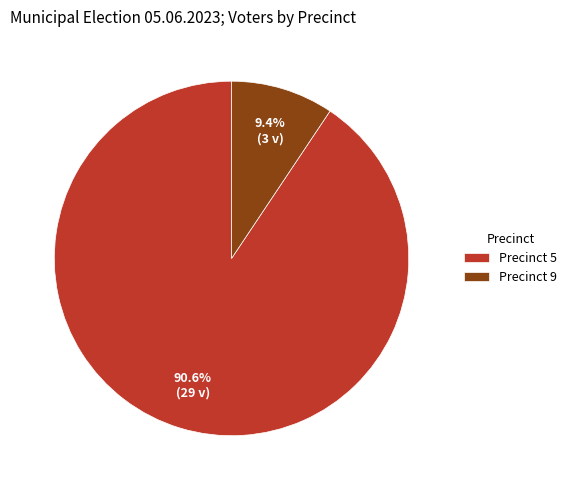

Which slice represents more than half of the pie?

Precinct 5